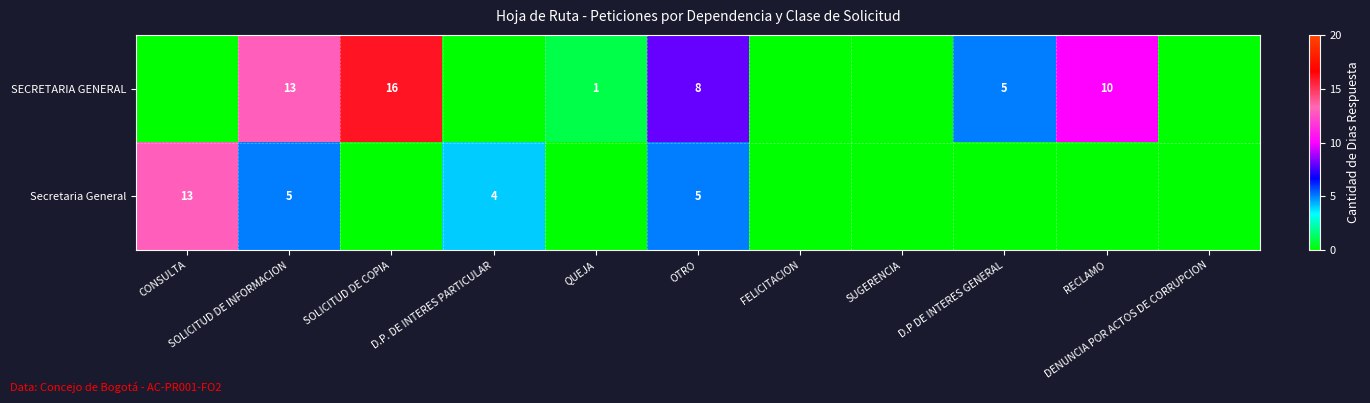

Rank the series by their average value, from highest to lowest.

SECRETARIA GENERAL, Secretaria General